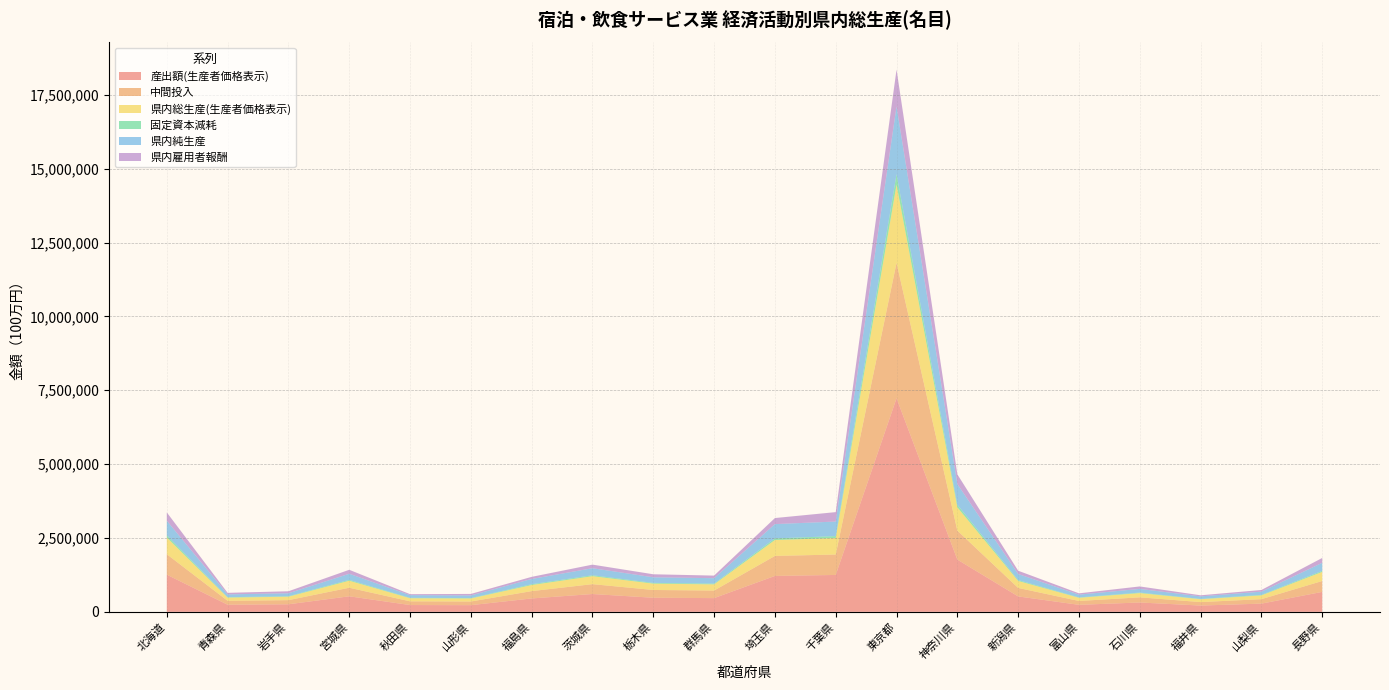

Reading right to left, what are all the values shown in this chart?

産出額(生産者価格表示): 676136	278344	213486	317006	237800	522559	1768912	7229438	1249282	1215725	465174	477457	603683	453684	226403	230455	526382	256159	241483	1258548
中間投入: 368306	151636	117347	174355	131068	287175	981507	4583076	691286	677205	256033	263012	334116	248293	123910	126253	290212	140037	132791	691995
県内総生産(生産者価格表示): 307830	126708	96139	142651	106732	235384	787405	2646362	557996	538520	209141	214445	269567	205391	102493	104202	236170	116122	108691	566553
固定資本減耗: 35882	18470	11330	18285	13257	30532	87755	356332	65127	55923	26525	25338	31355	28221	14077	14120	29201	16191	13971	72947
県内純生産: 271948	108238	84809	124366	93475	204852	699650	2290030	492869	482597	182616	189106	238212	177170	88416	90082	206969	99932	94720	493606
県内雇用者報酬: 164599	56993	37702	83726	44535	111690	329229	1249083	319610	205225	87874	102837	121744	72065	51711	33611	134941	68411	52247	281764